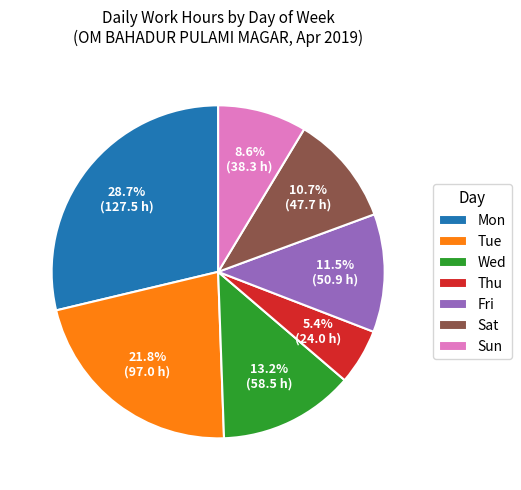

What is the ratio of the value at Tue to the value at Sat?

2.0